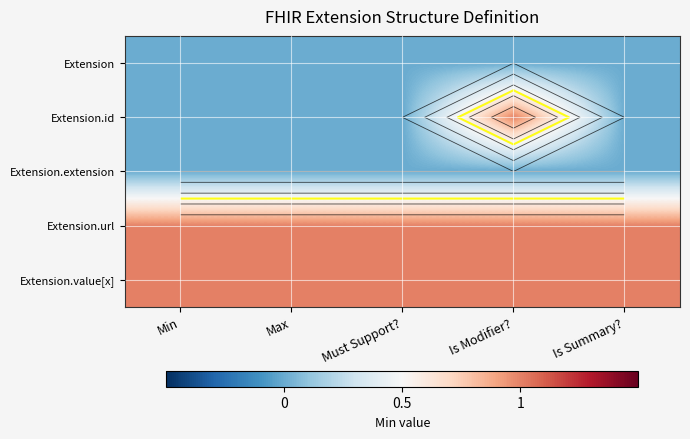

Is it true that Extension.url equals 1 at Is Modifier??

False